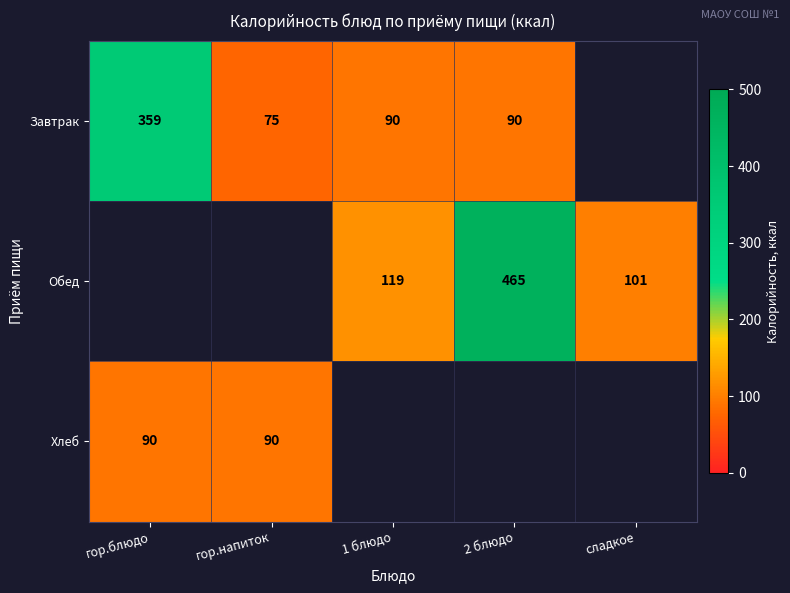

Which label corresponds to the largest value in the chart?

2 блюдо